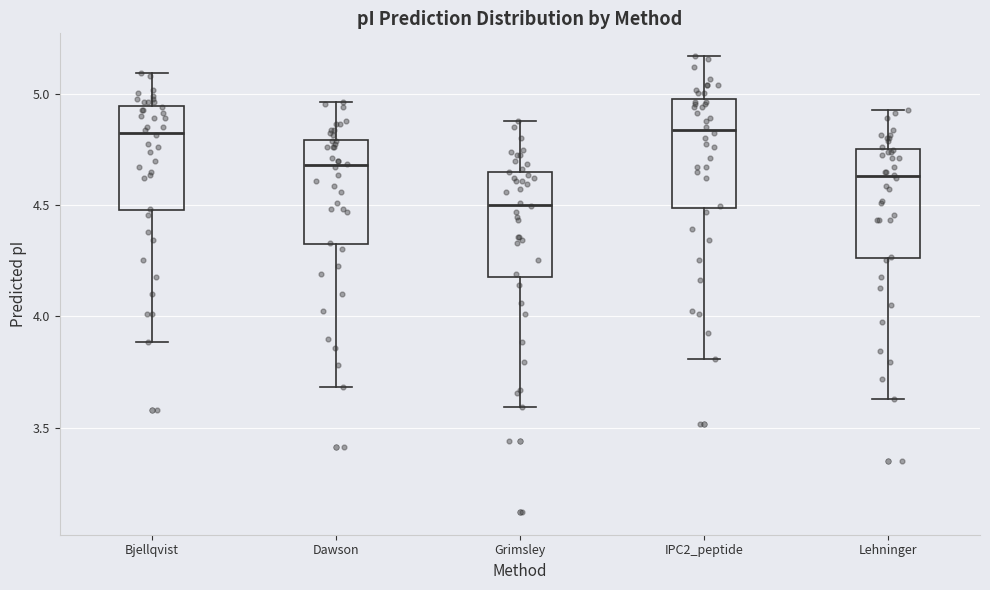

Reading left to right, read every box against the y-axis: the position of its median line, the range the box covers, and the ends of its whiskers. The values are not printed on the chart, so give them approximately, as read against the axis.

Bjellqvist: median 4.85, box 4.50 to 4.95, whiskers 3.90 to 5.10
Dawson: median 4.70, box 4.30 to 4.80, whiskers 3.70 to 4.95
Grimsley: median 4.50, box 4.20 to 4.65, whiskers 3.60 to 4.90
IPC2_peptide: median 4.85, box 4.50 to 4.95, whiskers 3.80 to 5.15
Lehninger: median 4.65, box 4.25 to 4.75, whiskers 3.65 to 4.95